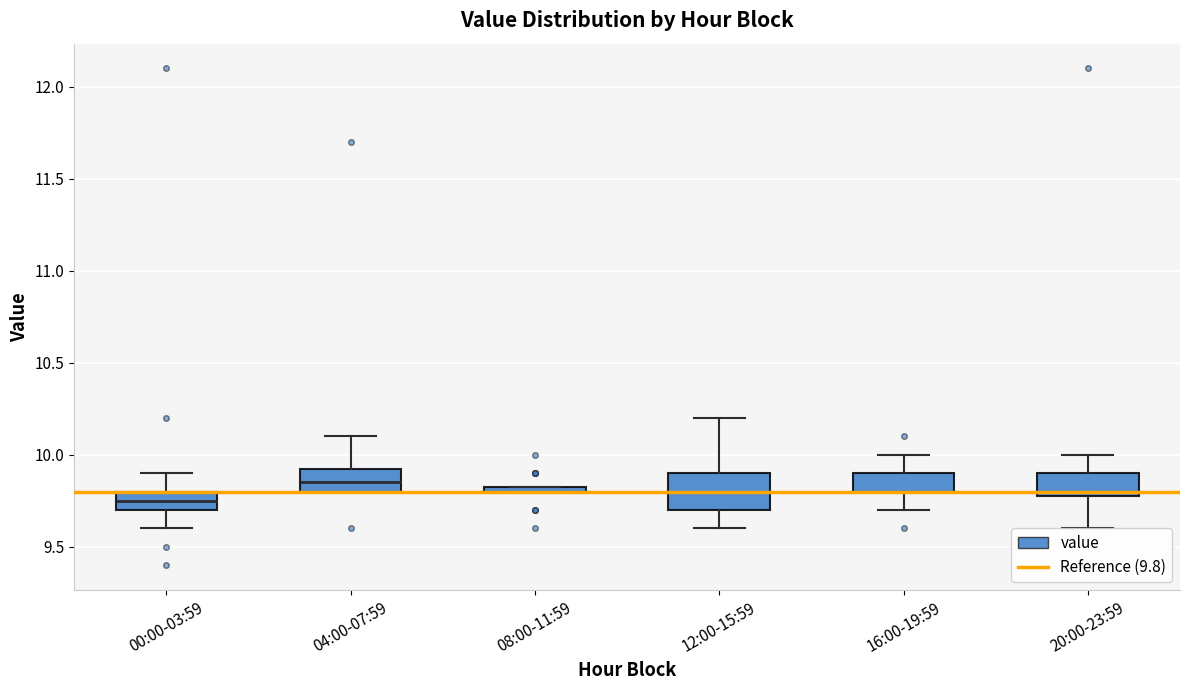

Where does the lower whisker of the box for 12:00-15:59 end on the y-axis? The values are not printed on the chart, so give them approximately, as read against the axis.

9.60